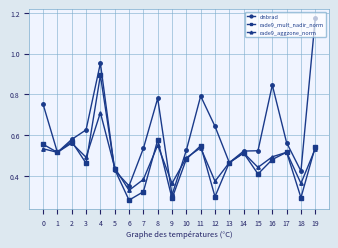

In rade9_aggzone_norm, how many points are higher than both neighbors (excluding endpoints)?

6